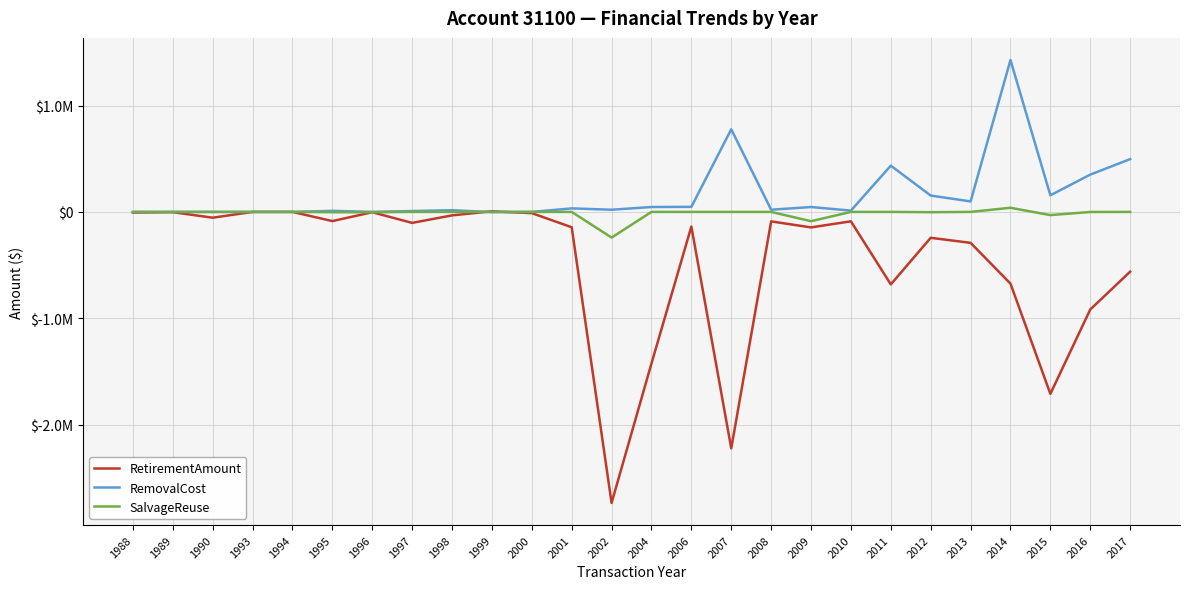

What is the difference between the maximum and minimum values in the SalvageReuse series?

280269.3